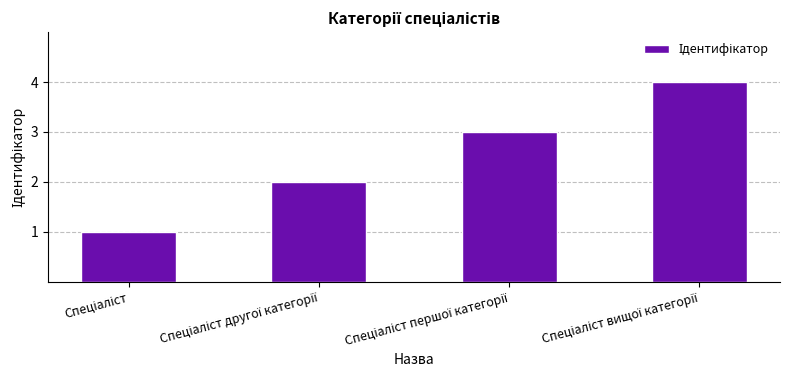

Reading right to left, list all the values displayed in this chart.

4	3	2	1